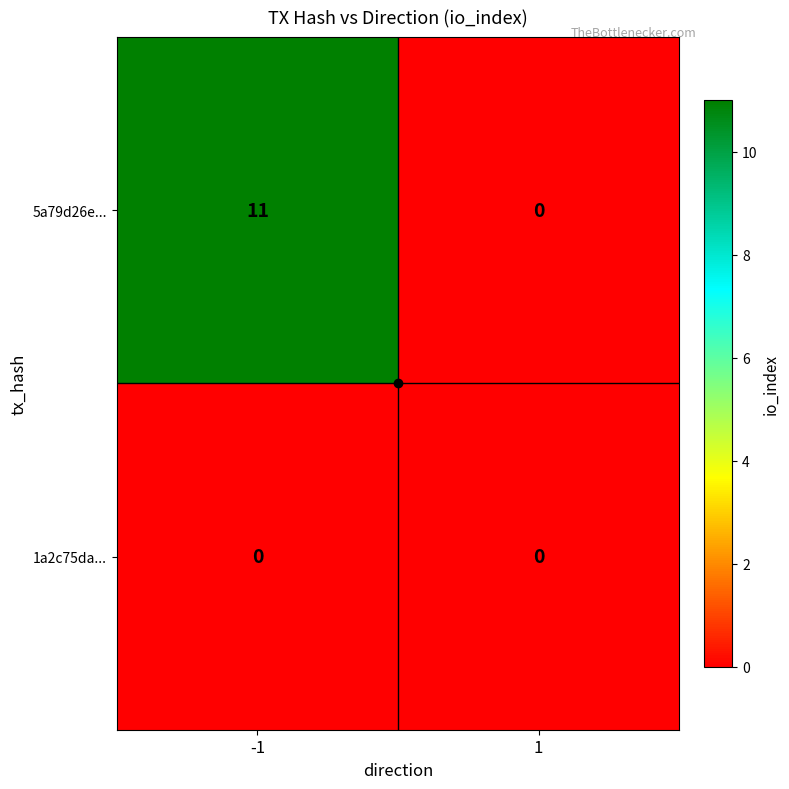

The 5a79d26e... series shows 11 at -1. True or false?

True